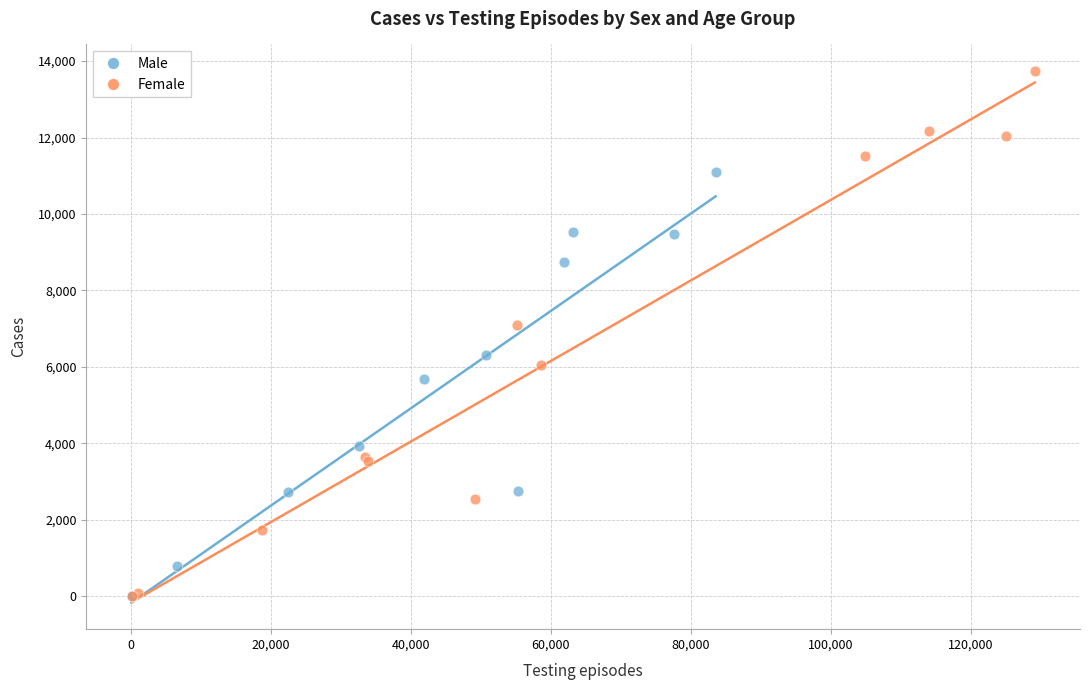

Which series contains the highest Y value?

Female